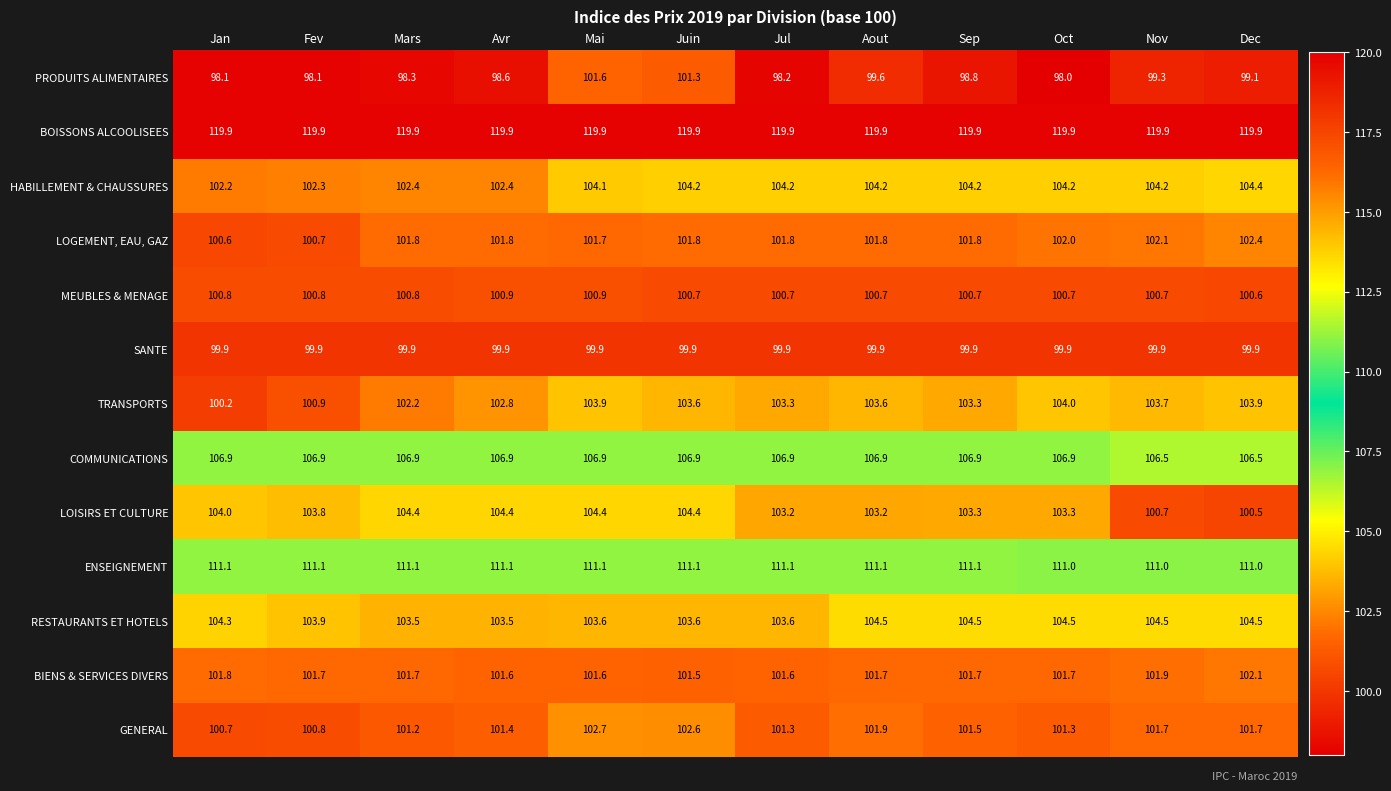

Rank the series at Jul from lowest to highest value.

PRODUITS ALIMENTAIRES, SANTE, MEUBLES & MENAGE, GENERAL, BIENS & SERVICES DIVERS, LOGEMENT, EAU, GAZ, LOISIRS ET CULTURE, TRANSPORTS, RESTAURANTS ET HOTELS, HABILLEMENT & CHAUSSURES, COMMUNICATIONS, ENSEIGNEMENT, BOISSONS ALCOOLISEES